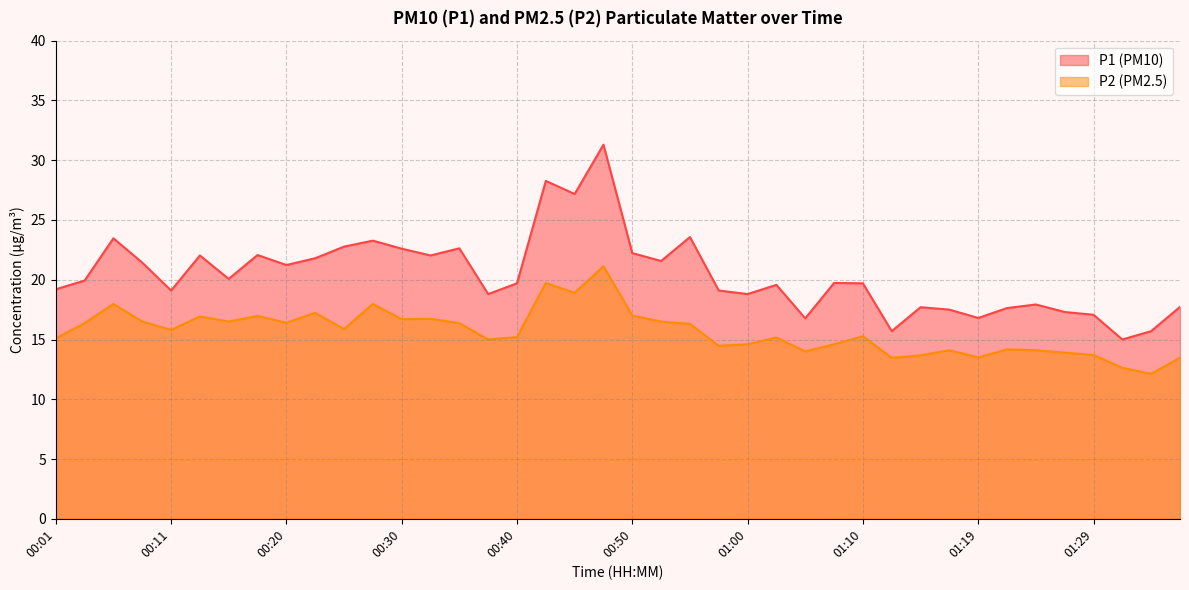

At which label does P1 first exceed 19?

00:01